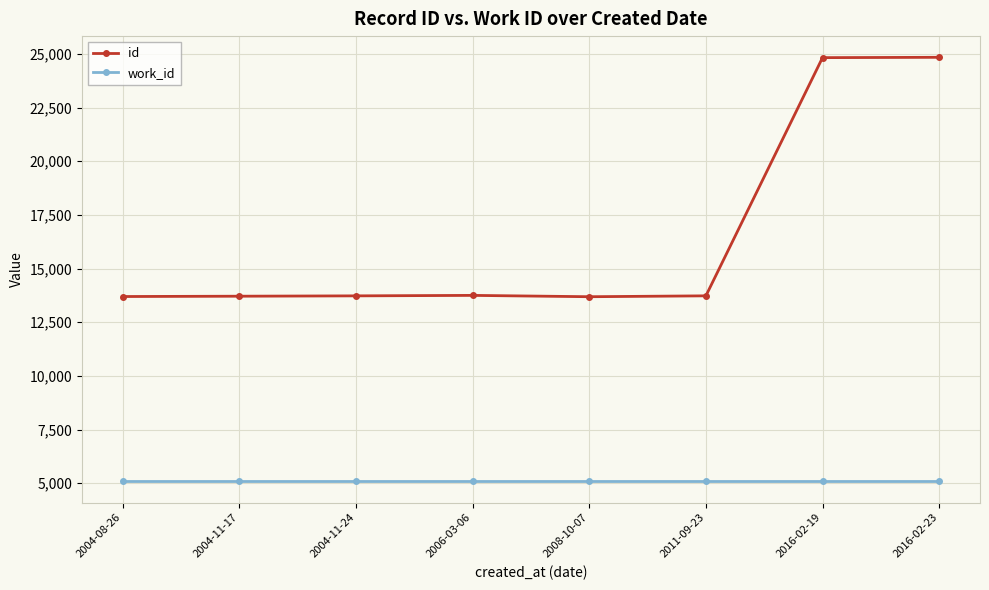

What is the minimum value for id?

13691